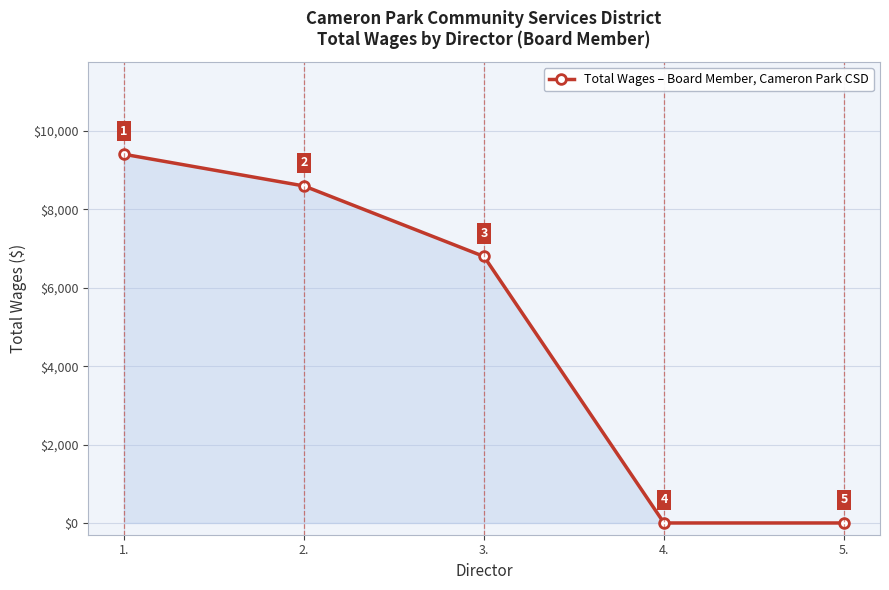

True or false: there are more than 1 points higher than both neighbors.

False